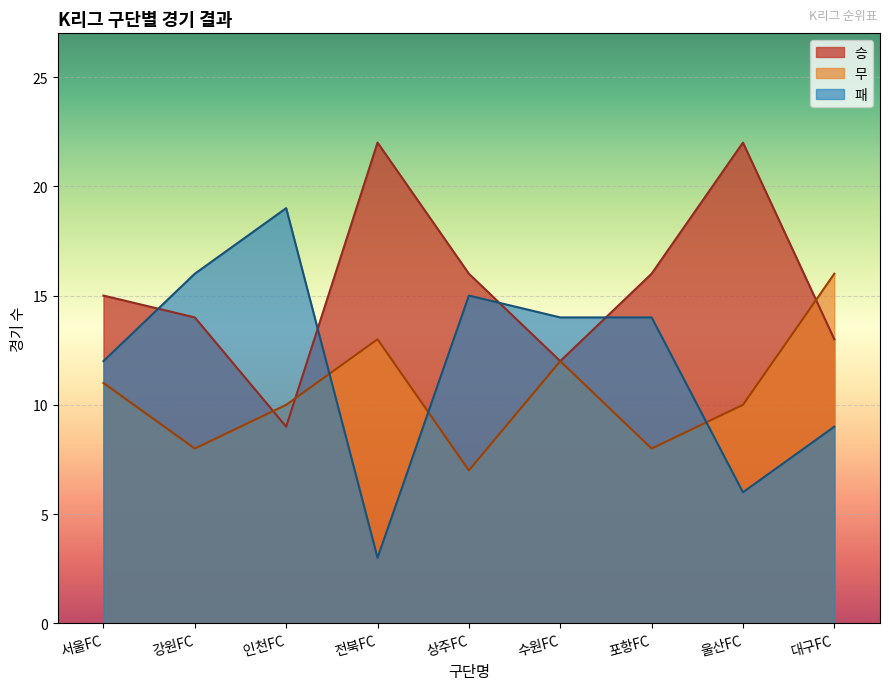

What position from the right is 울산FC?

2